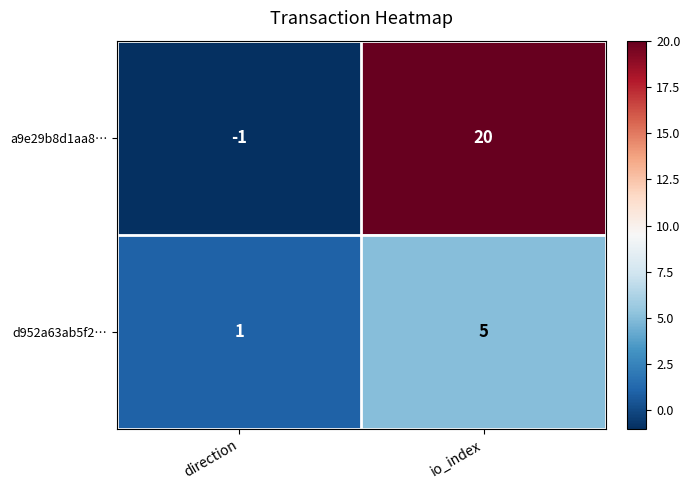

What is the average value of the d952a63ab5f2… series?

3